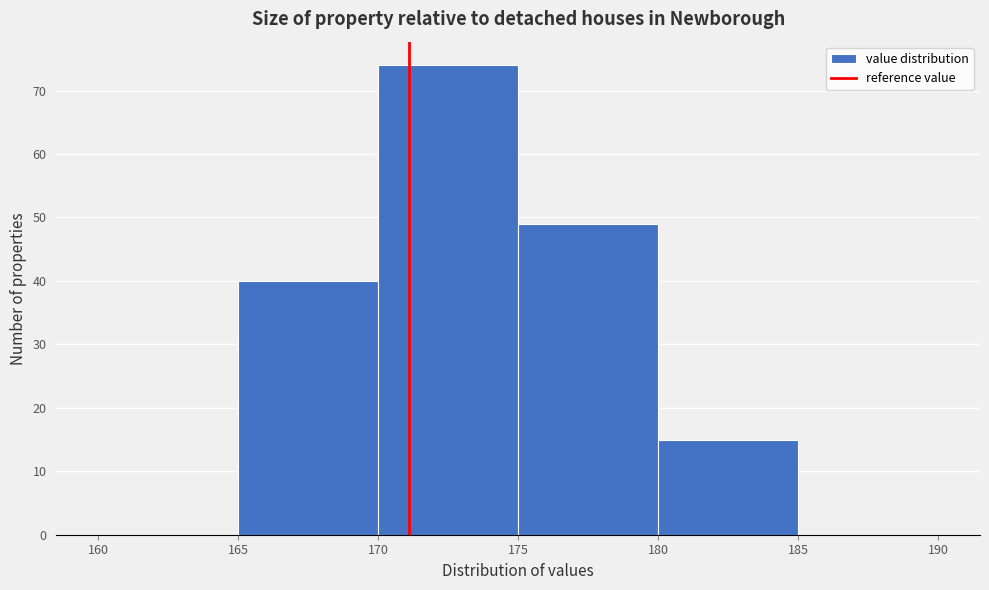

Reading left to right, transcribe this chart: for each bar, give the range it covers on the x-axis and its height. The values are not printed on the chart, so give them approximately, as read against the axis.

160 to 165: 0
165 to 170: 40
170 to 175: 74
175 to 180: 49
180 to 185: 15
185 to 190: 0